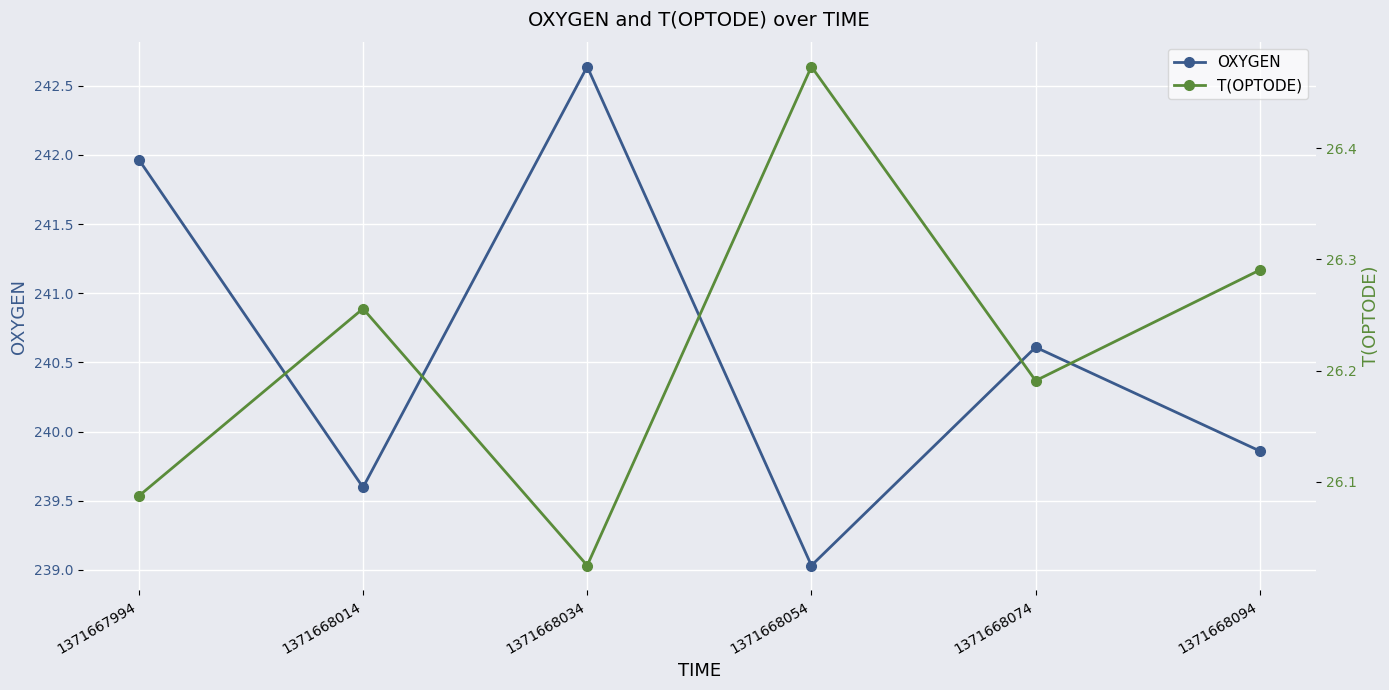

Reading left to right, extract all data points from this chart.

OXYGEN: 242.0	239.6	242.6	239.0	240.6	239.9
T(OPTODE): 26.1	26.3	26.0	26.5	26.2	26.3